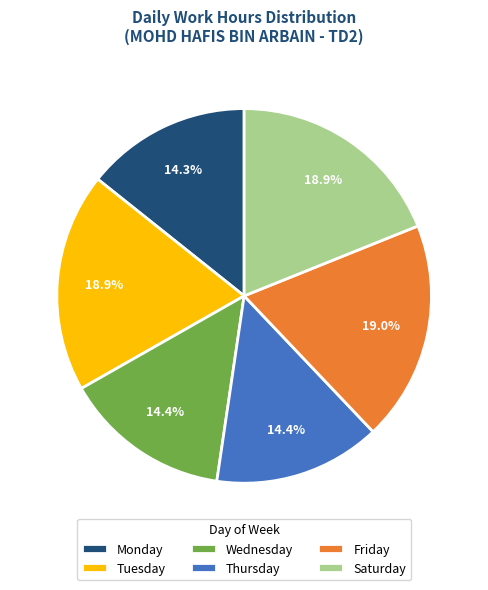

Is there any slice that represents more than half of the pie?

No